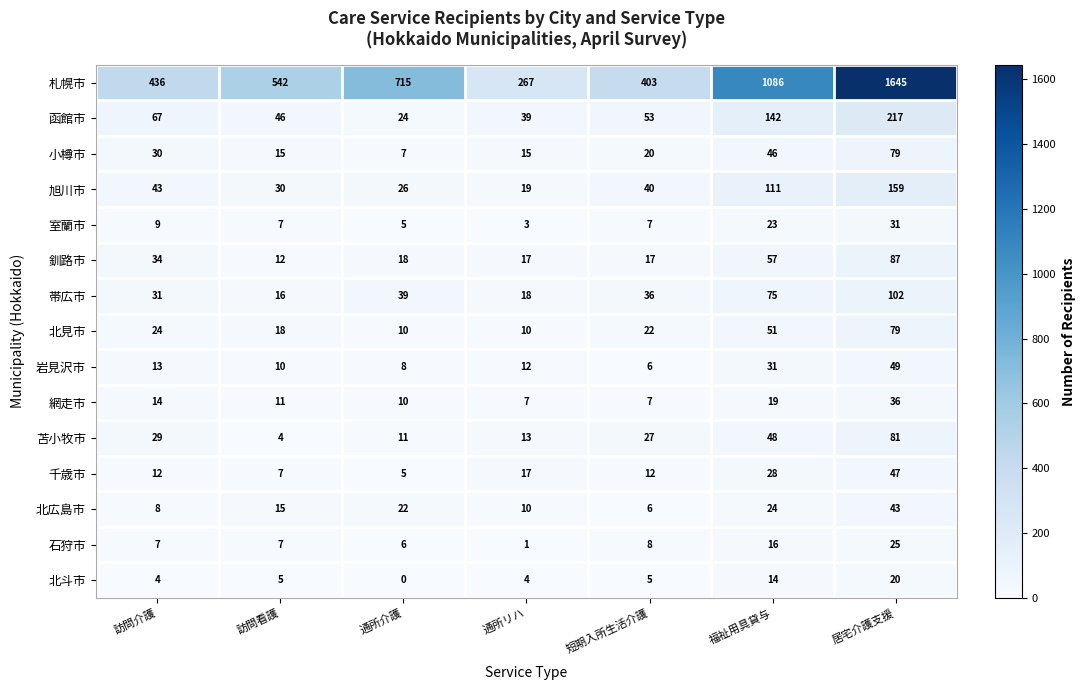

What is the difference between the highest and lowest values at 福祉用具貸与?

1072